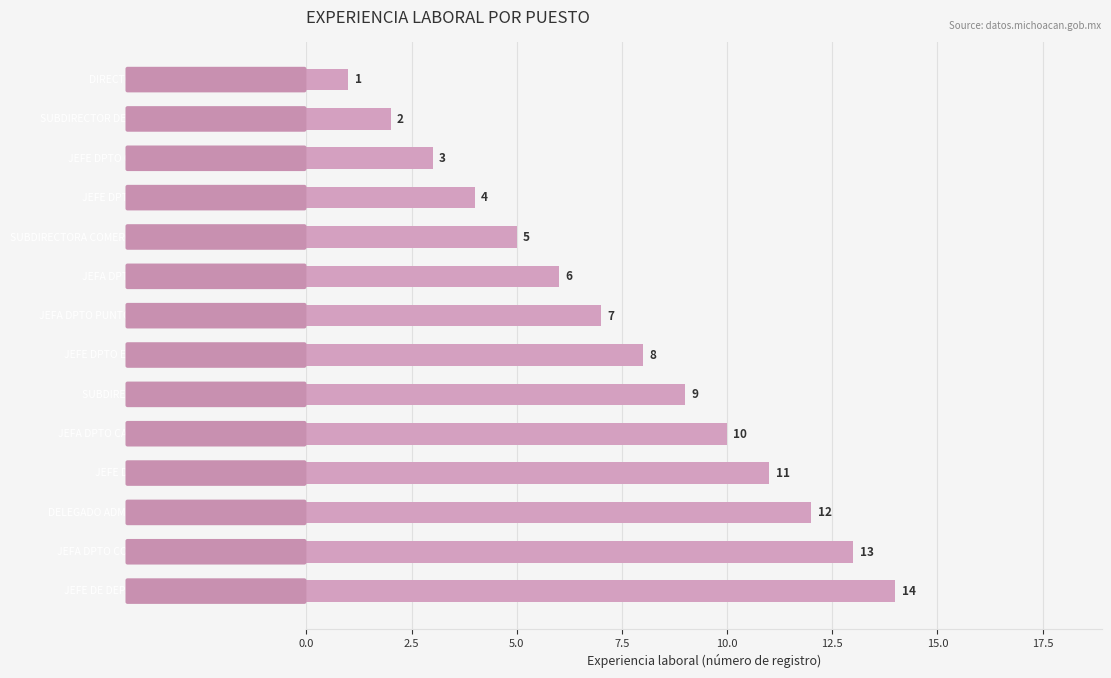

What is the value of the 9th bar from the top?

9